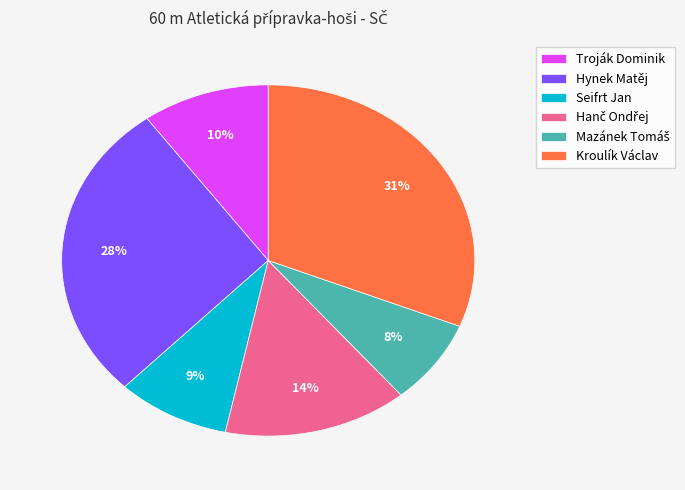

Which category has the biggest portion of the pie?

Kroulík Václav